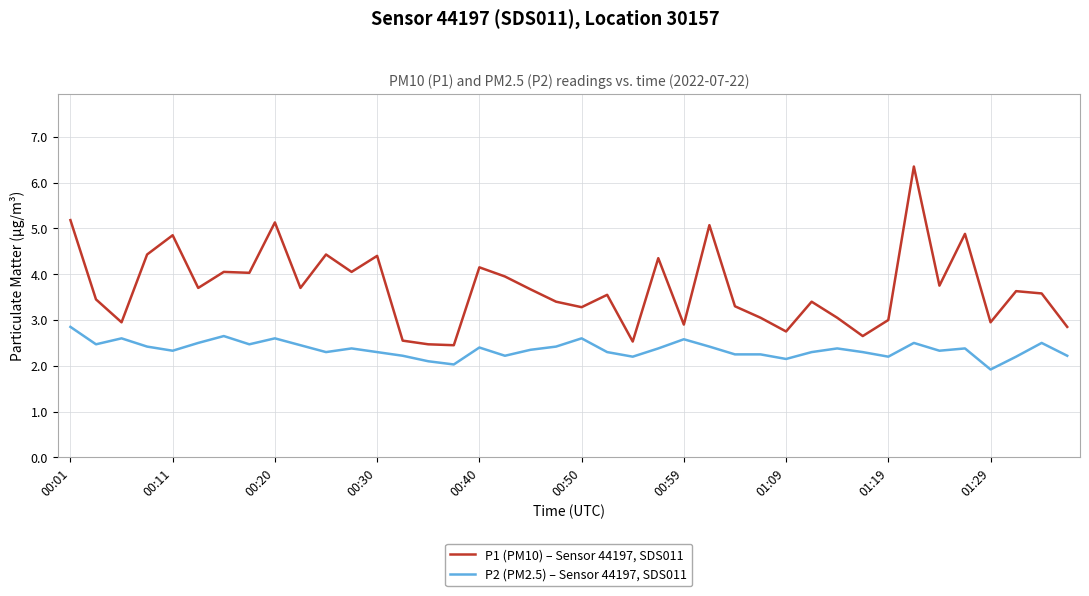

Which series has the largest range (max minus min)?

P1 (PM10) – Sensor 44197, SDS011